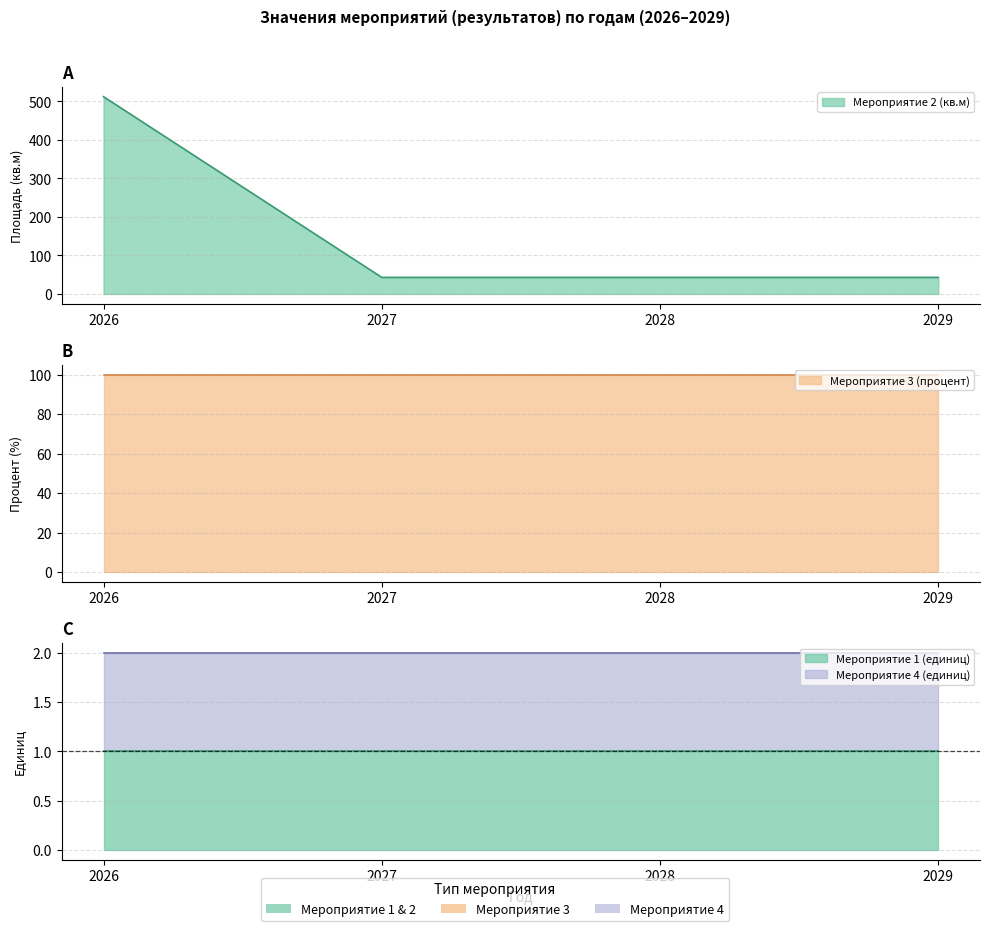

What is the greatest value displayed?

512